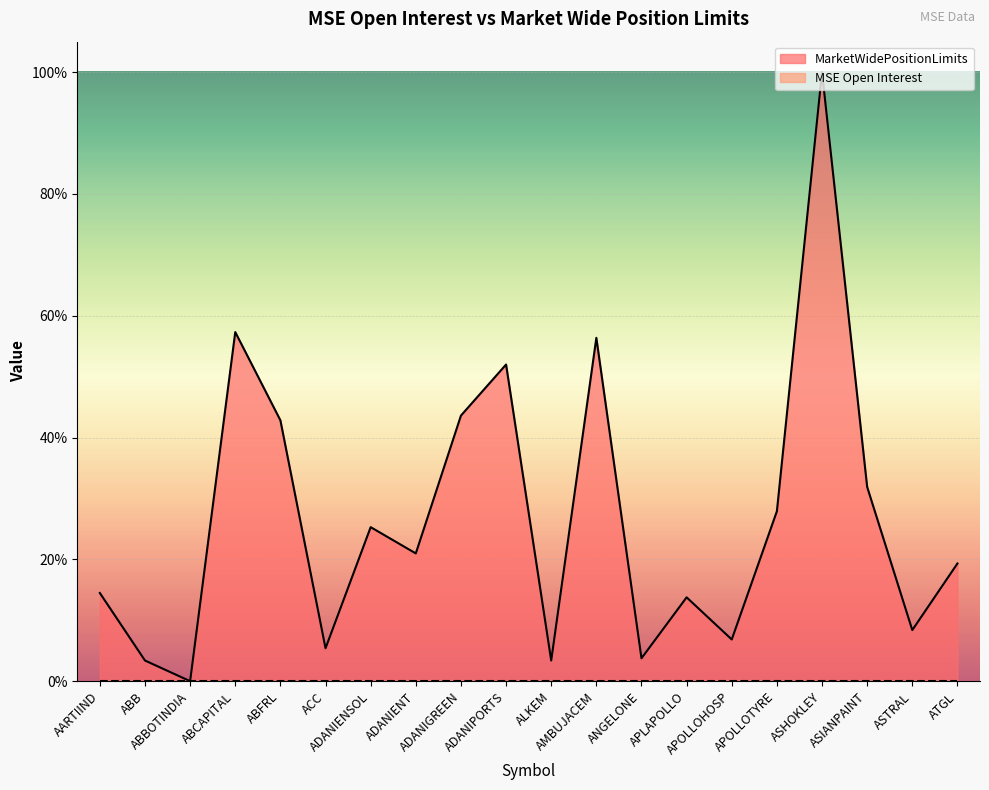

What is the label of the 14th point from the right?

ADANIENSOL